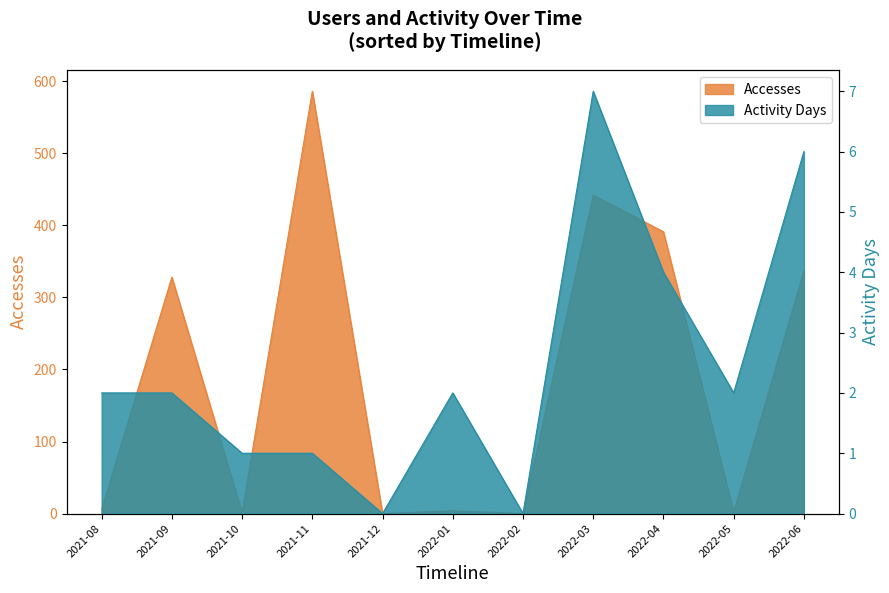

True or false: Accesses has more than 2 points higher than both neighbors.

True